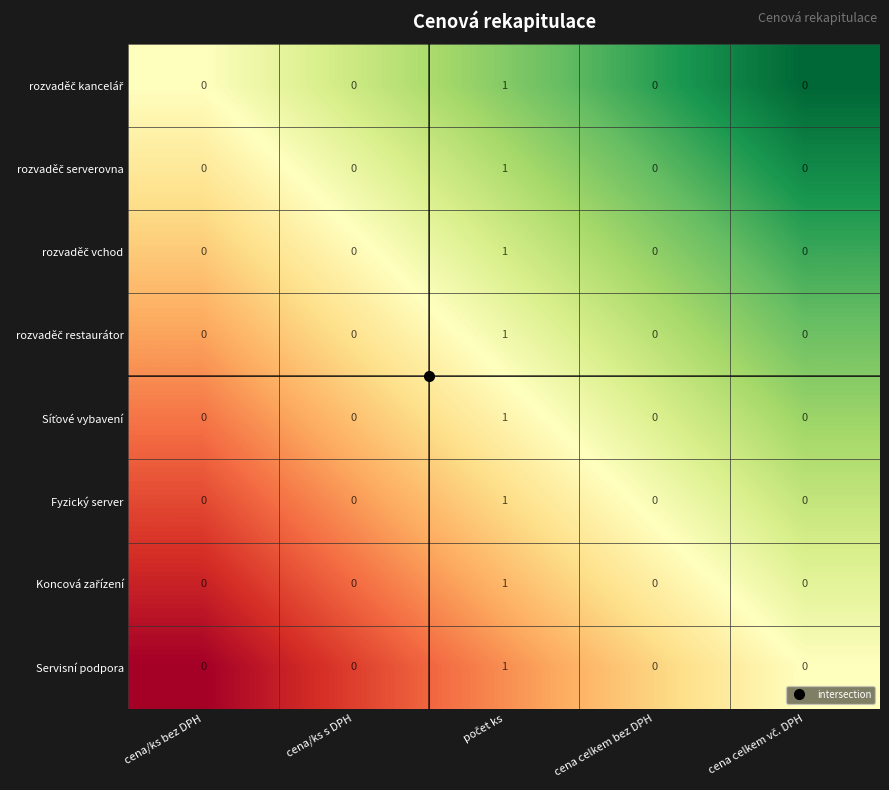

What is the maximum value shown in the chart?

1